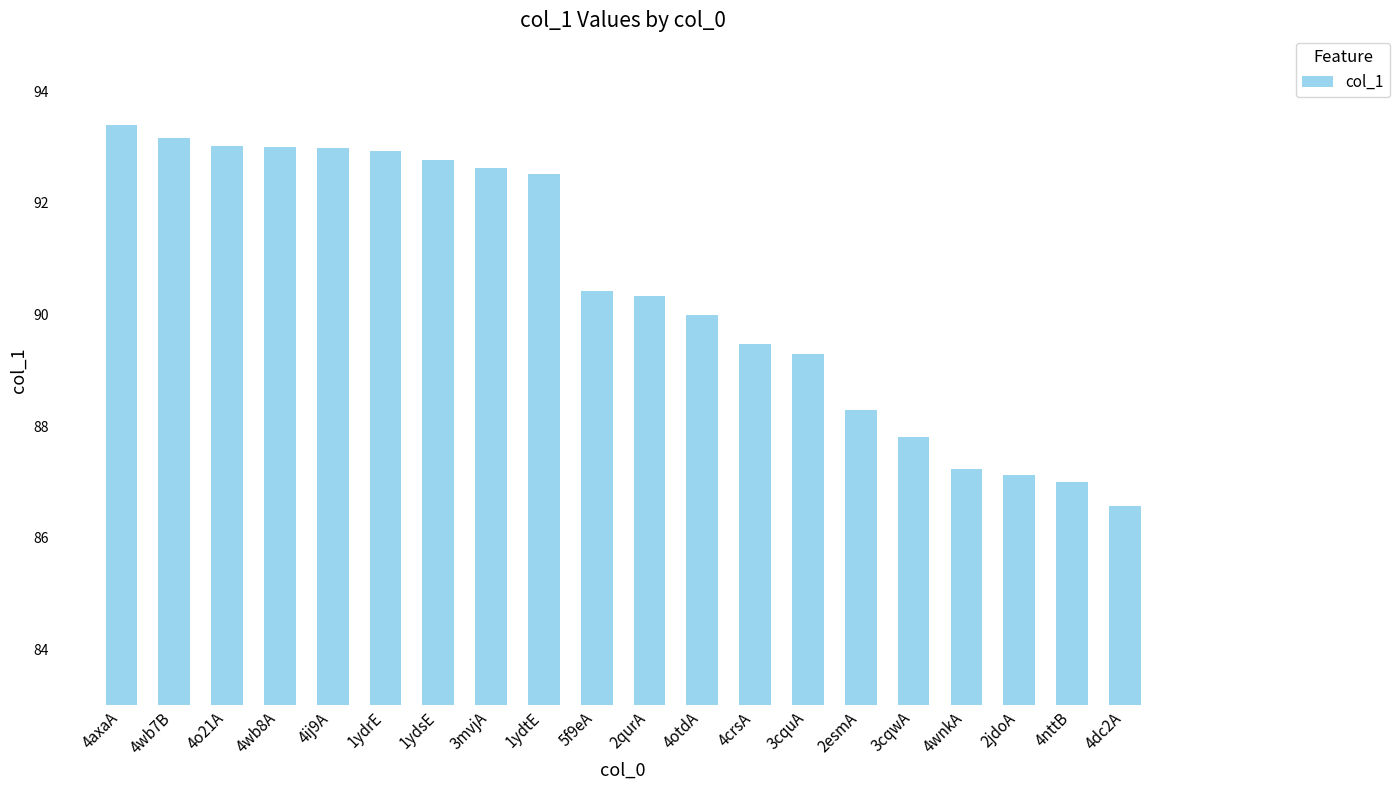

What is the value of the 9th bar from the left?

92.5